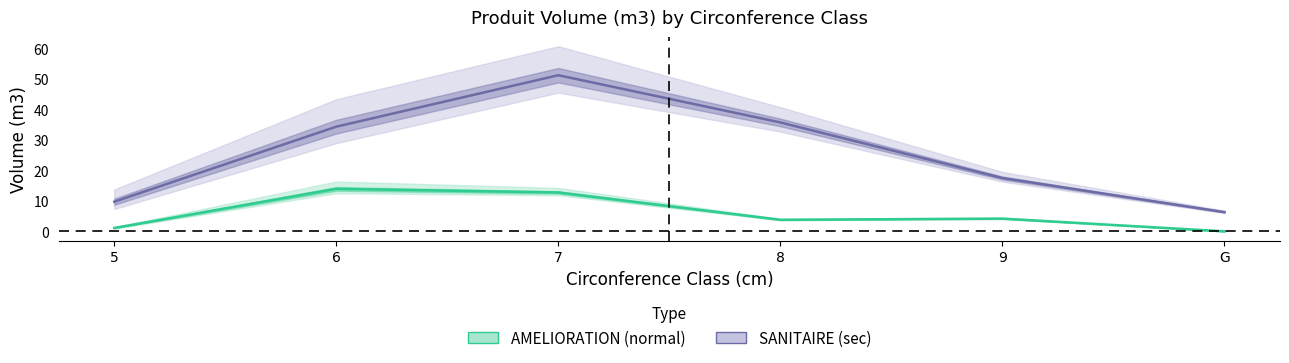

At how many categories does at least one series exceed 0?

6